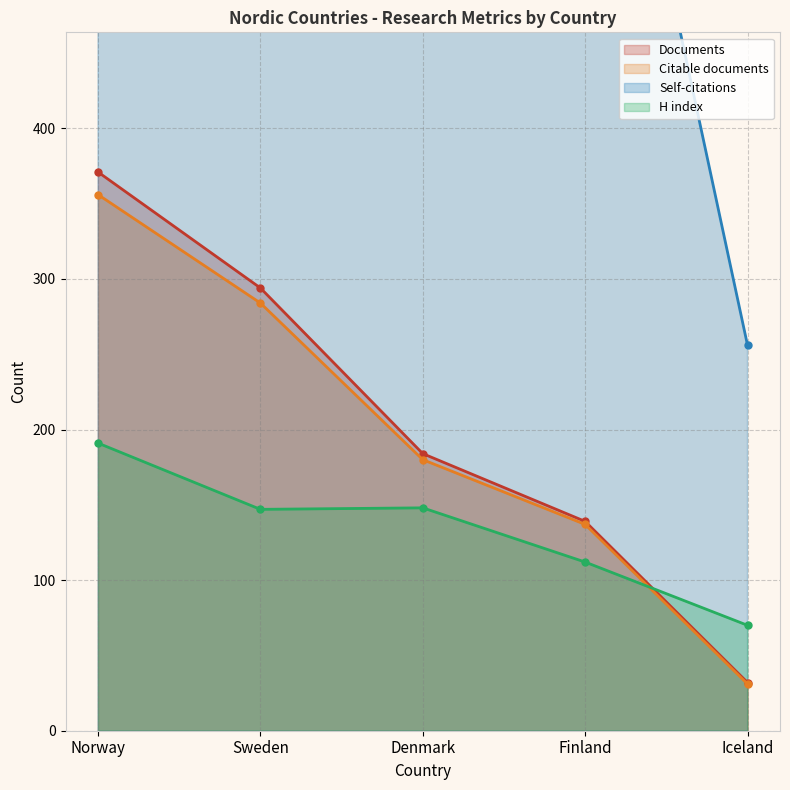

What is the difference between the Citable documents values at Sweden and Finland?

147